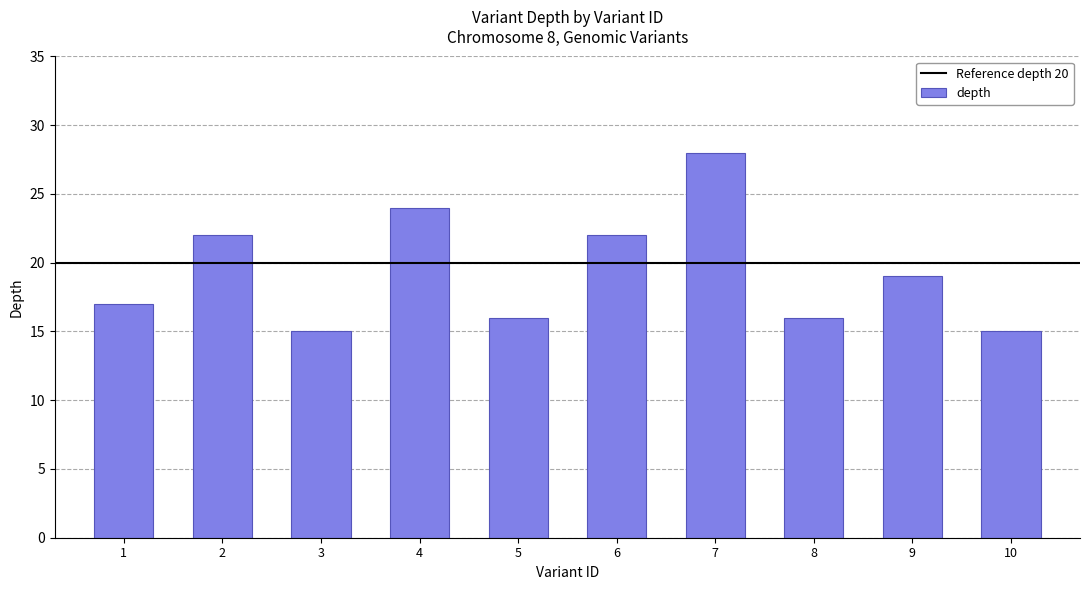

Does the chart contain stacked bars?

No